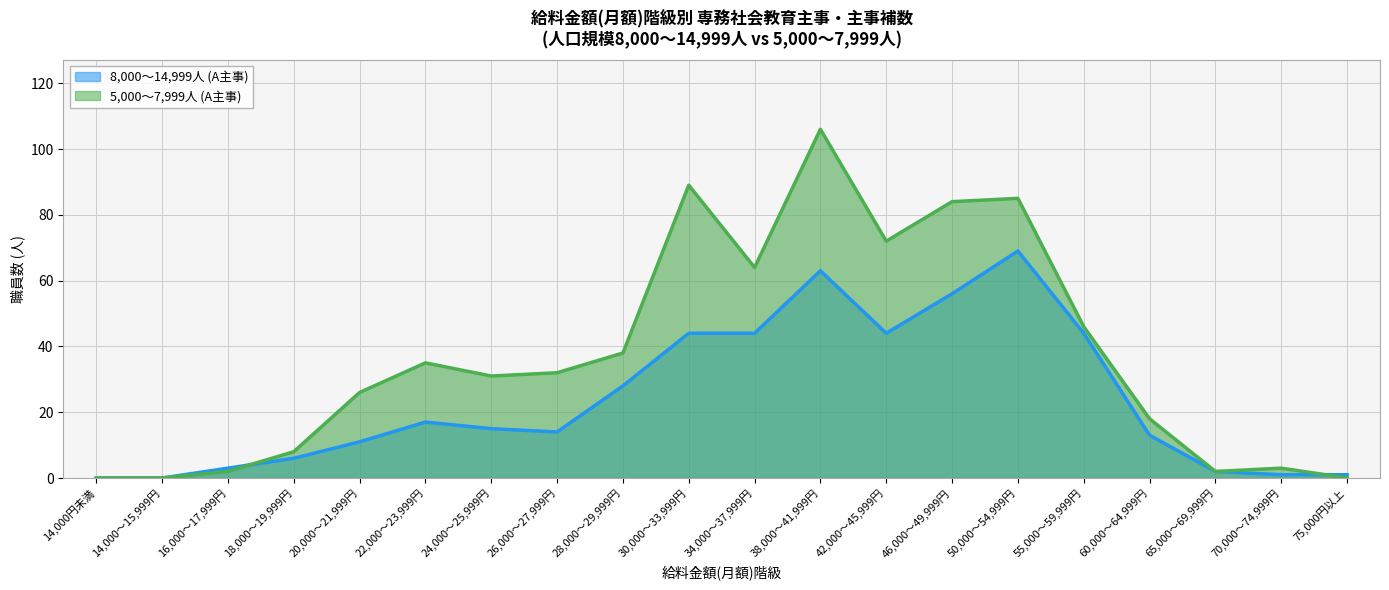

Reading right to left, what are all the values shown in this chart?

8,000～14,999人 (A主事): 1	1	2	13	44	69	56	44	63	44	44	28	14	15	17	11	6	3	0	0
5,000～7,999人 (A主事): 0	3	2	18	46	85	84	72	106	64	89	38	32	31	35	26	8	2	0	0